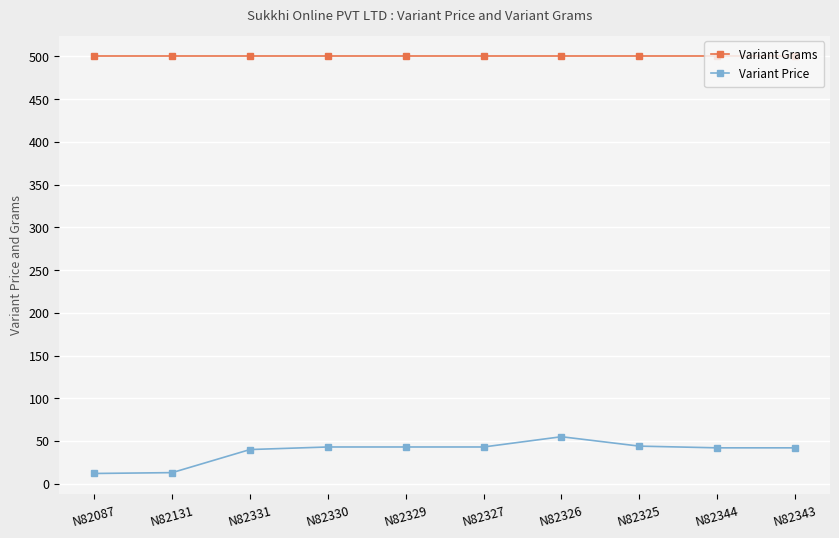

Which series has the widest spread of values?

Variant Price